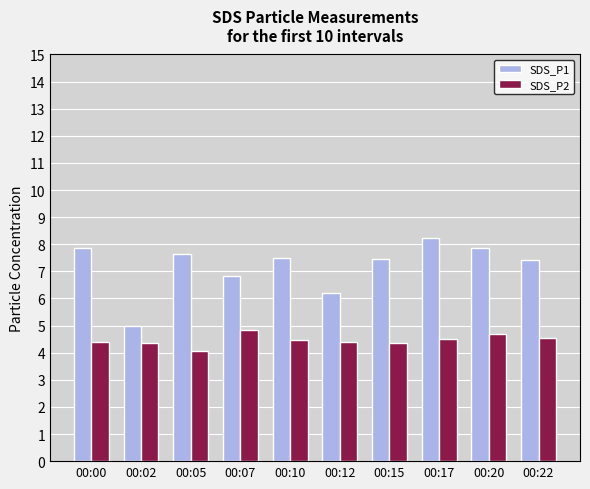

Which category has the highest value in the SDS_P1 series?

00:17